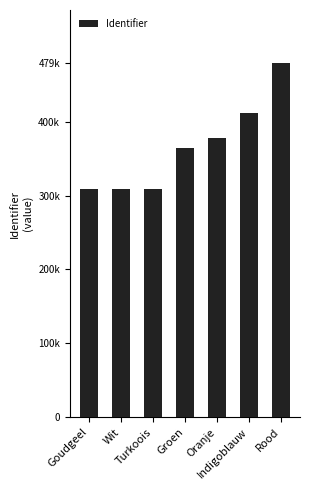

Approximately how many times larger is the value at Turkoois compared to Oranje?

0.8